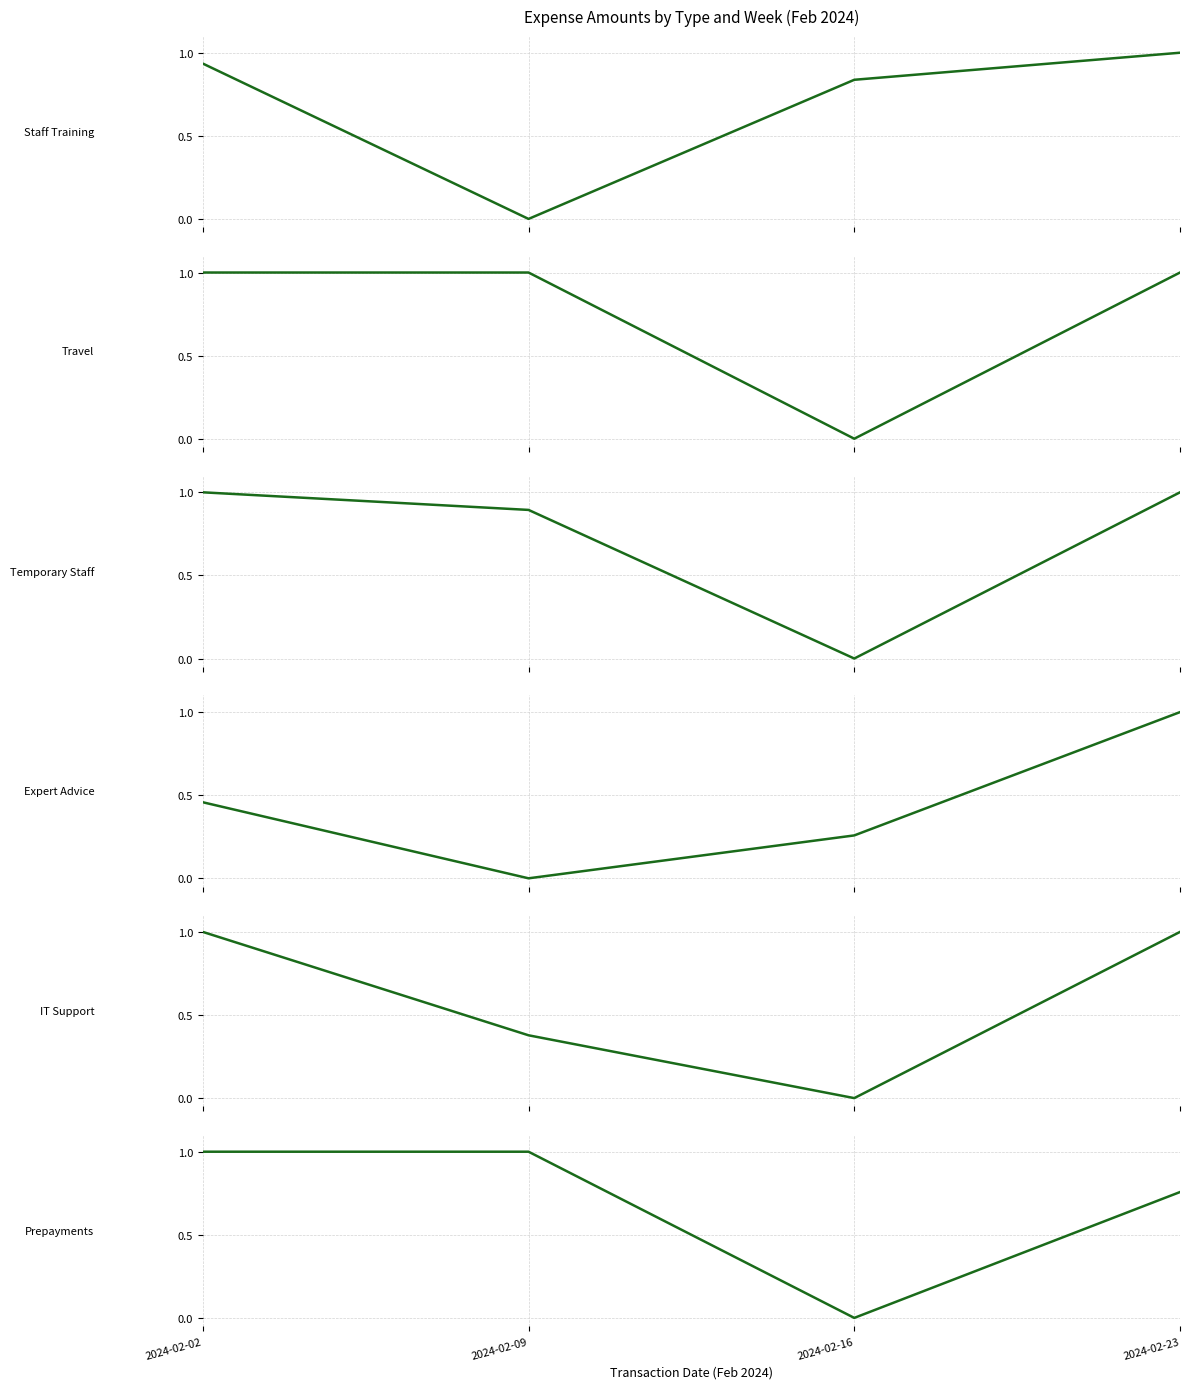

List the series in order of their peak value, lowest first.

Staff Training, Travel, Temporary Staff, Expert Advice, IT Support, Prepayments